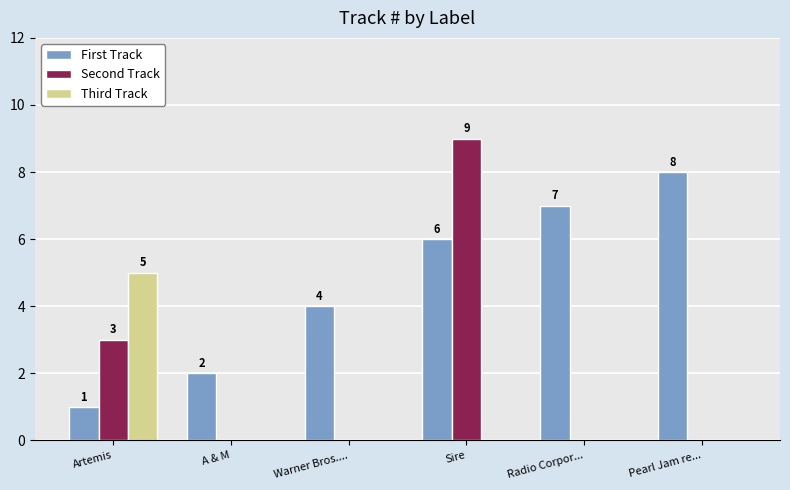

Is the value of First Track at Warner Bros.... greater than the value of Second Track at Sire?

No